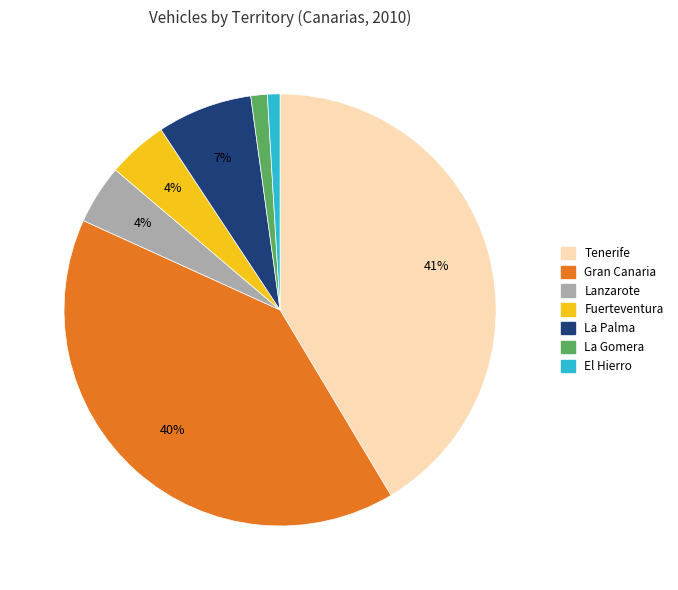

Is the sum of La Palma and Tenerife greater than half?

No